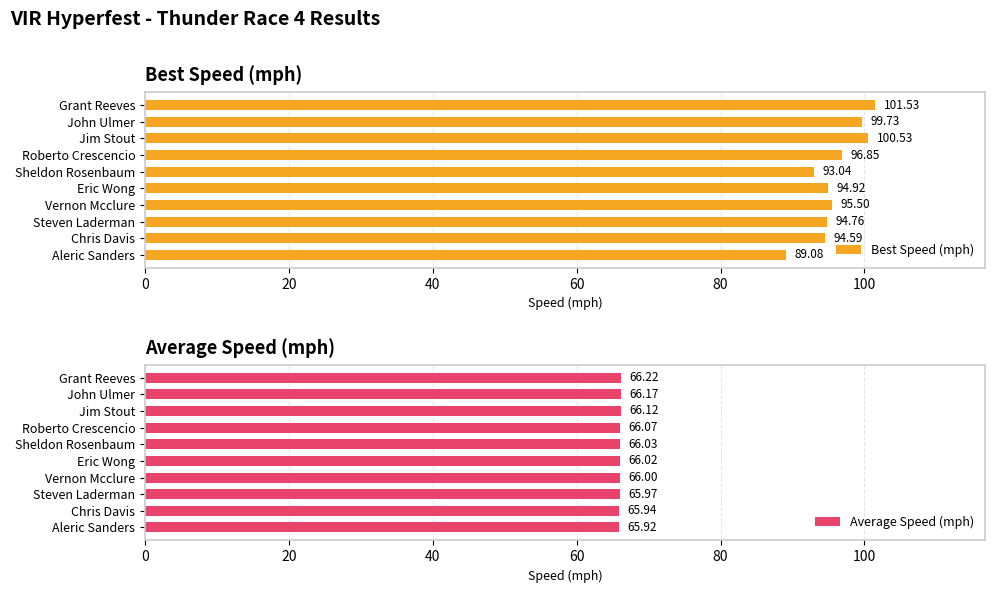

Are the bars grouped side by side (vs. stacked)?

Yes